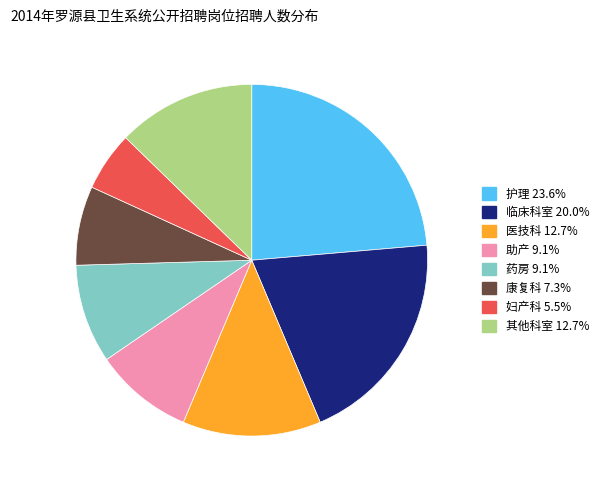

Is there a majority slice in this chart?

No